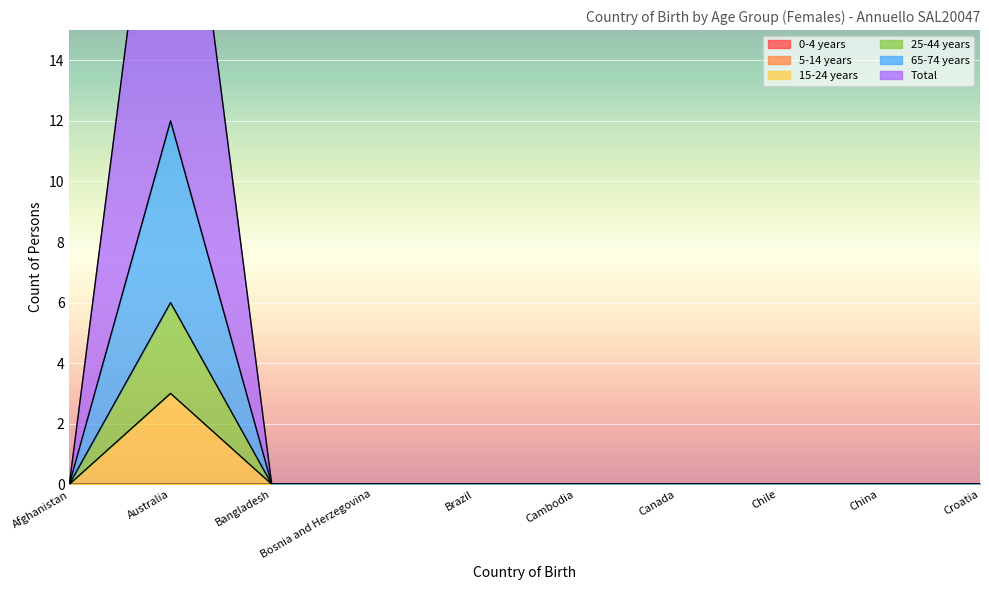

The value of 65-74 years at China is -4. True or false?

False